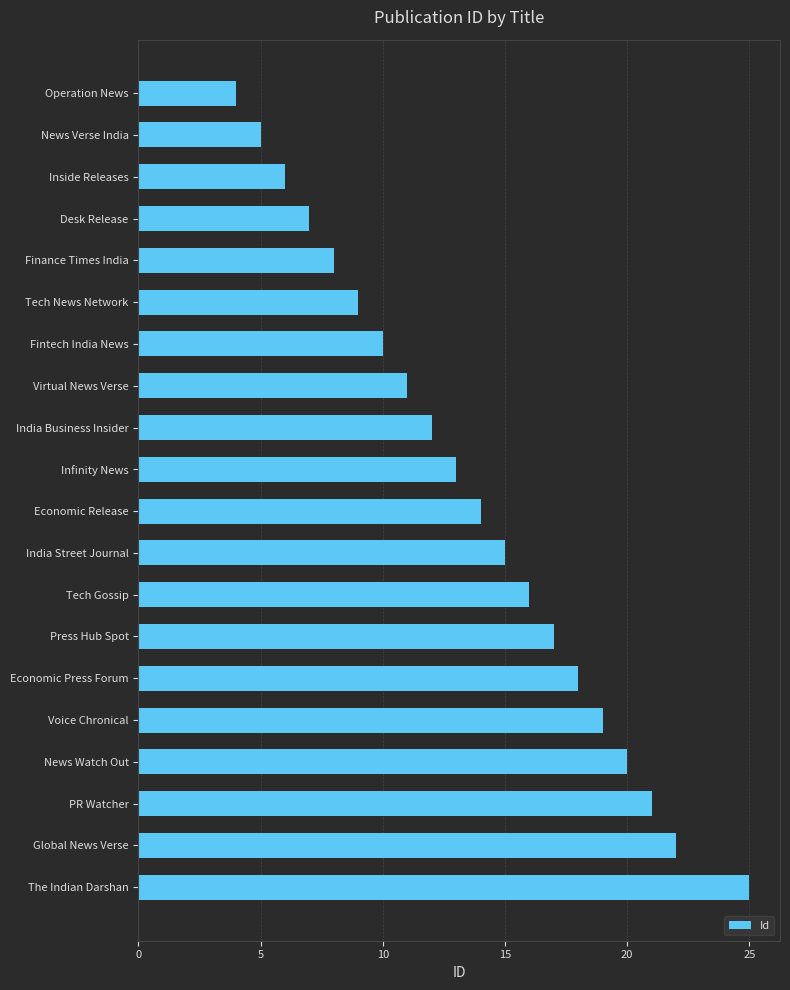

What is the label of the 7th bar from the top?

Fintech India News